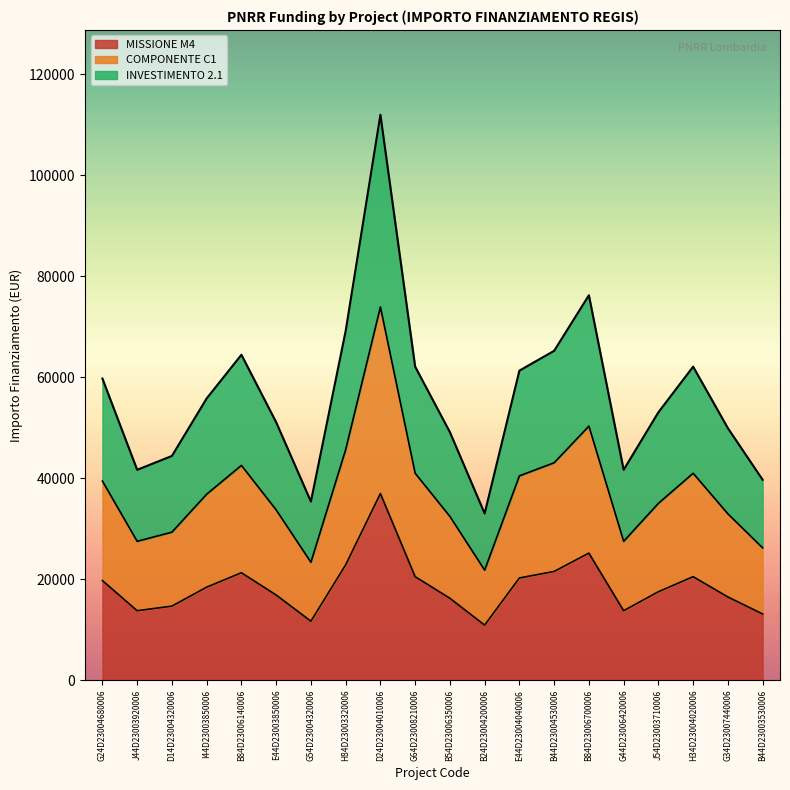

Rank the series by their average value, from lowest to highest.

M4, C1, 2.1